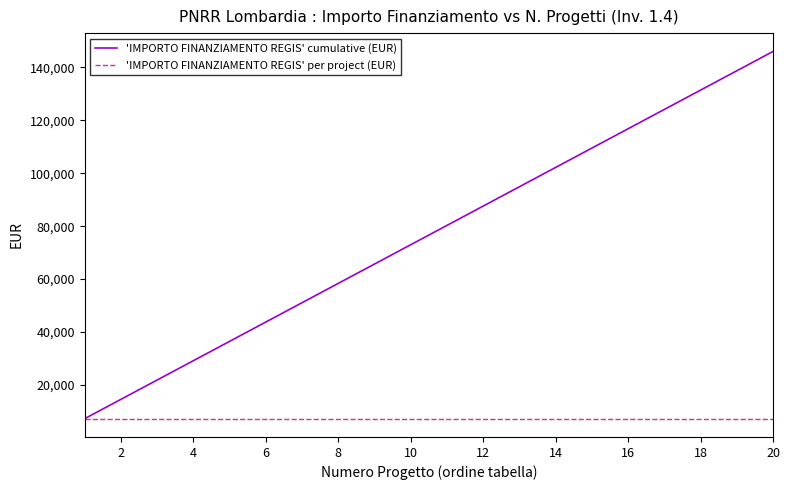

Rank the series by their average value, from lowest to highest.

'IMPORTO FINANZIAMENTO REGIS' per project (EUR), 'IMPORTO FINANZIAMENTO REGIS' cumulative (EUR)